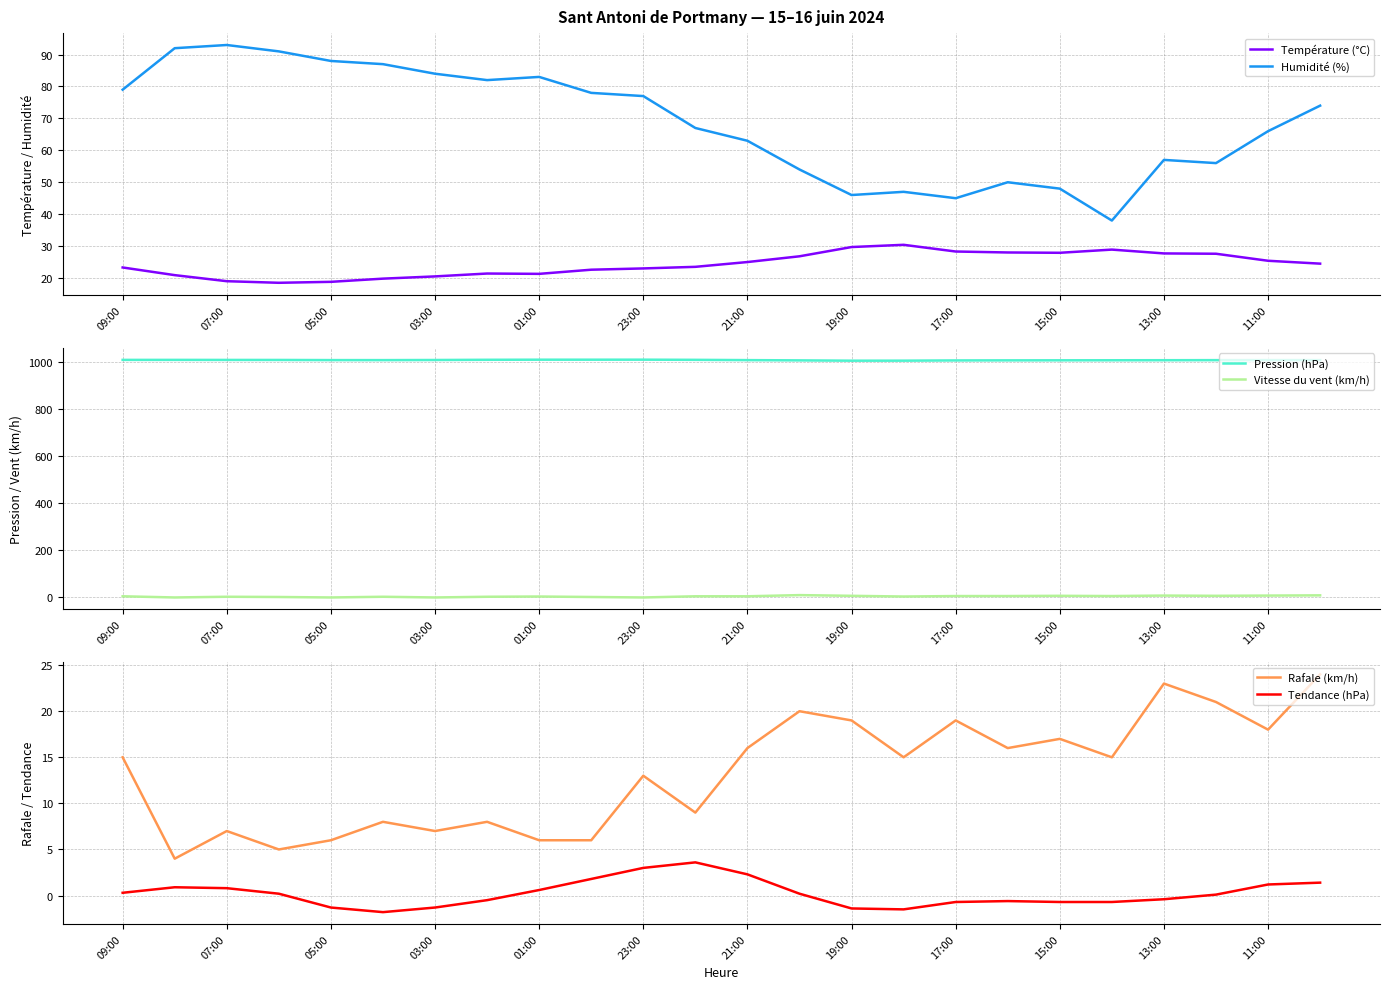

What is the difference between the maximum and minimum values in the Tendance (hPa) series?

5.4